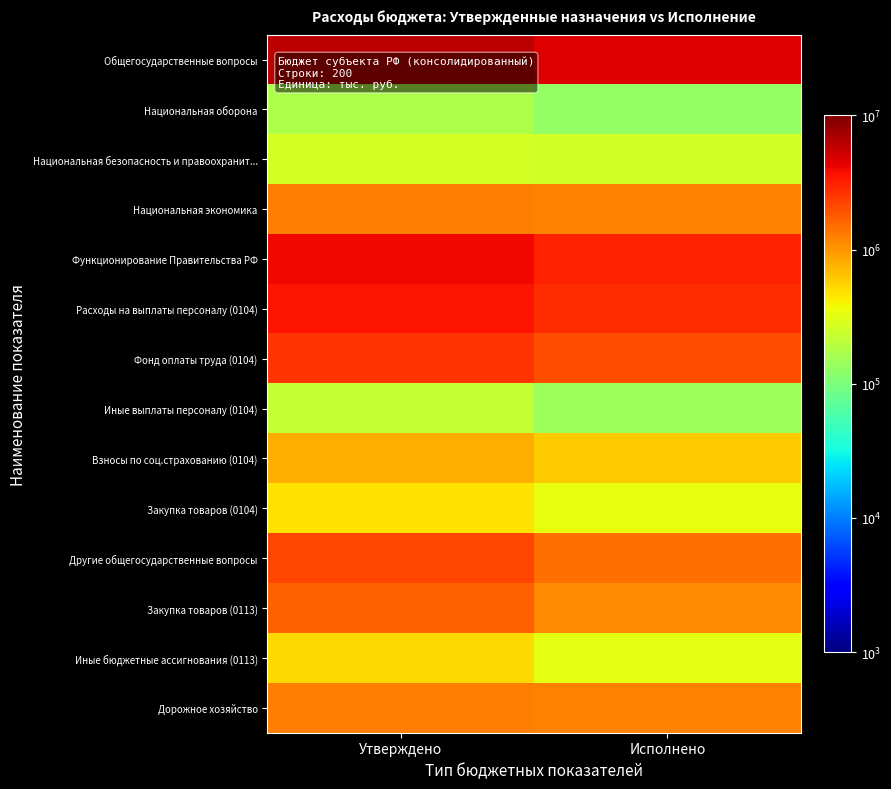

At which category does the chart reach its peak across all series?

Утверждено